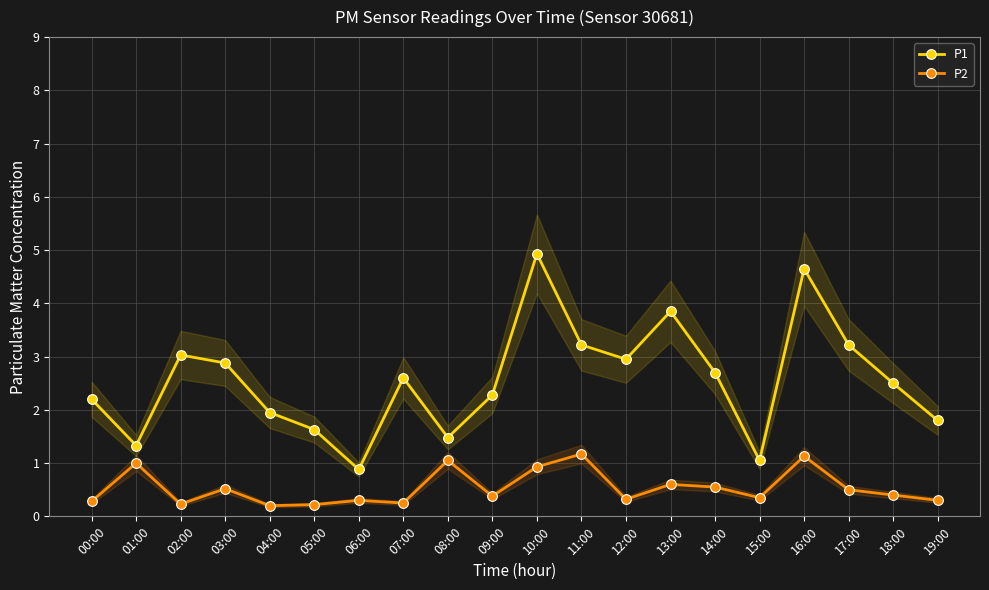

True or false: P2 and P1 intersect in this chart.

False